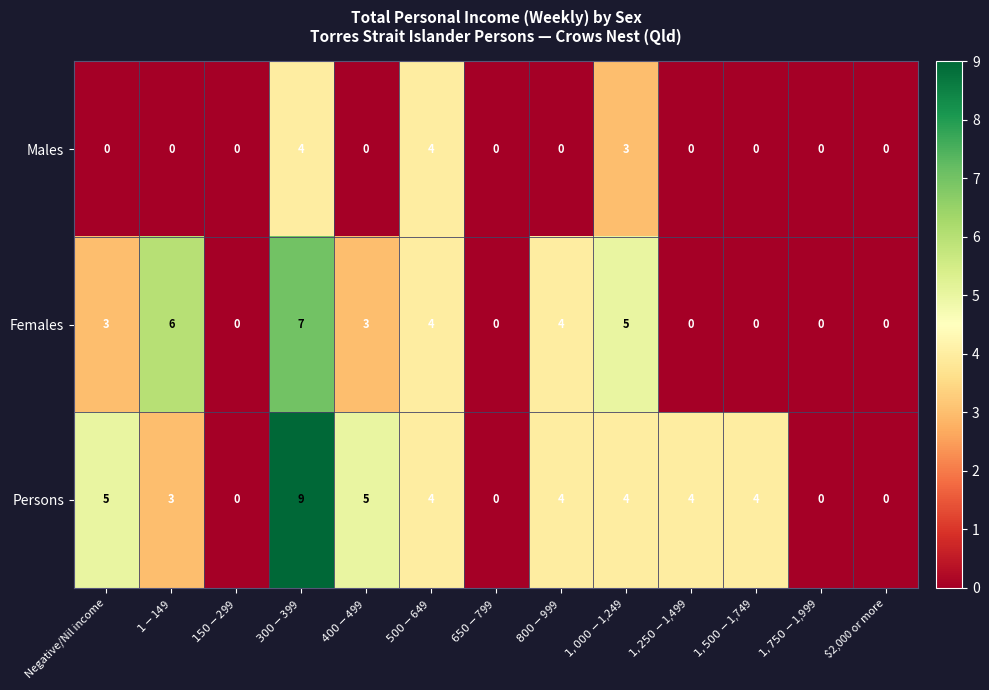

Which series has the widest spread of values?

Persons